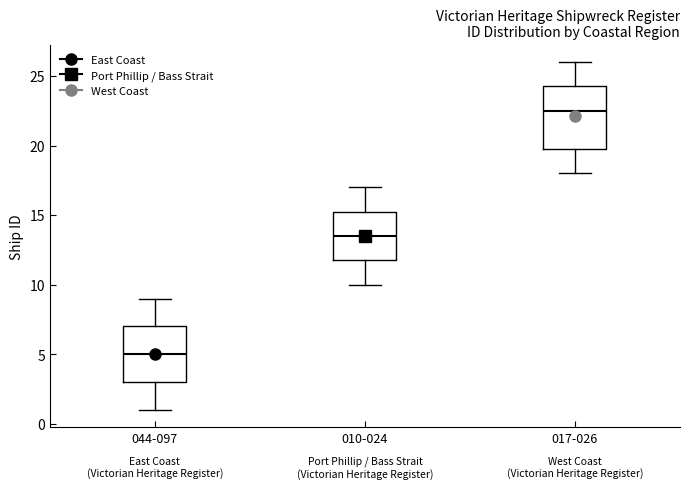

Where does the upper whisker of the box for 010-024 end on the y-axis? The values are not printed on the chart, so give them approximately, as read against the axis.

17.0